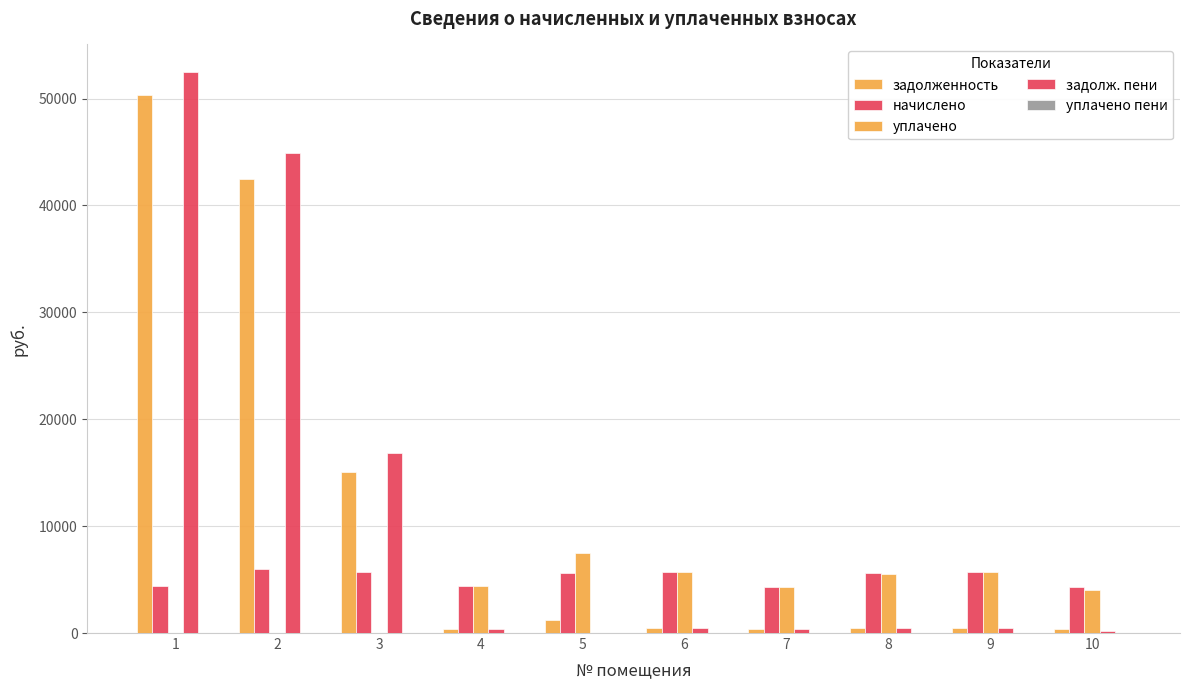

At which category is the sum across all series the highest?

1